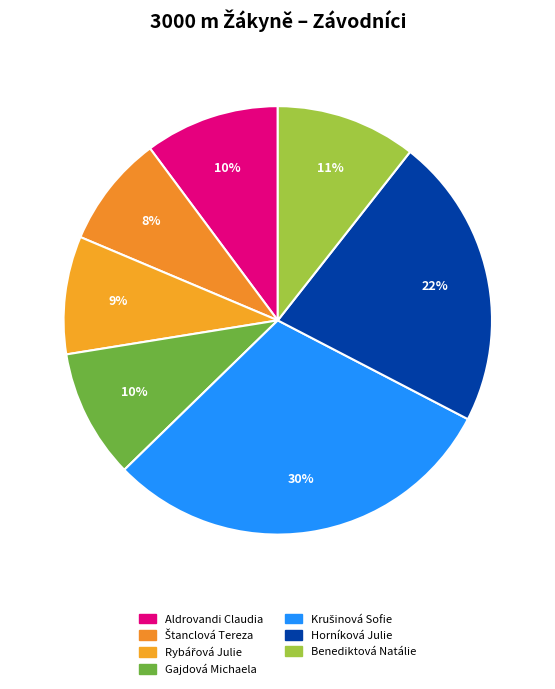

To the nearest percent, what is the difference between the largest and smallest slice percentages?

22%